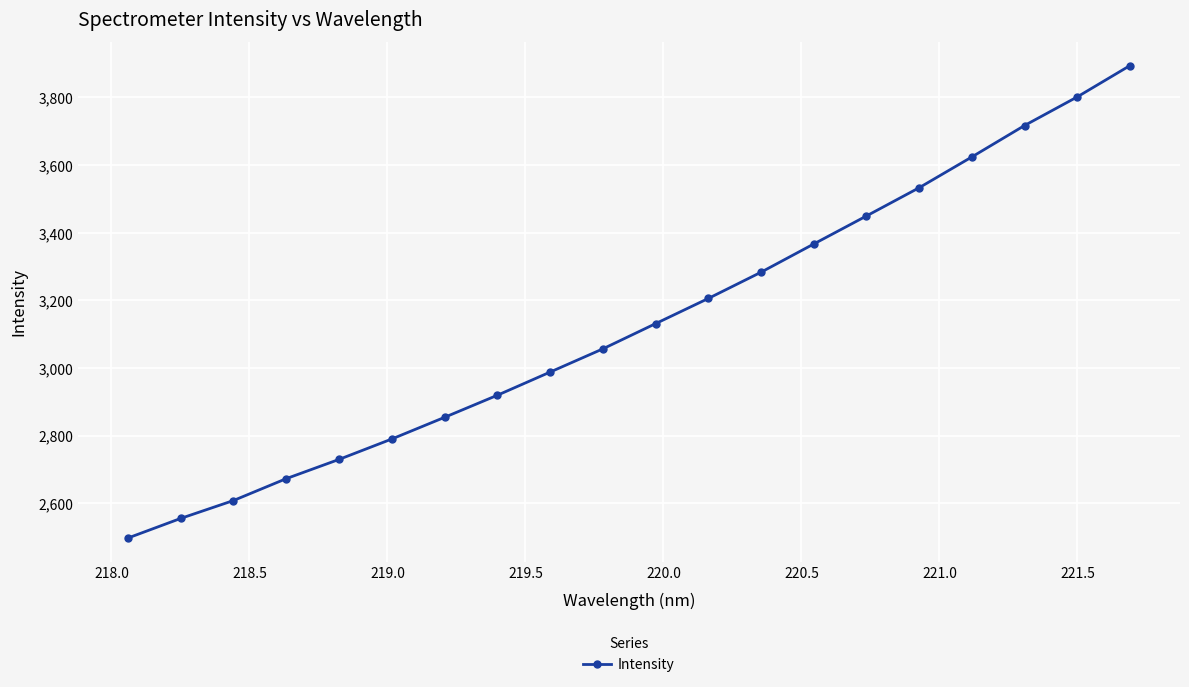

What is the value of the 4th point from the left?

2672.7